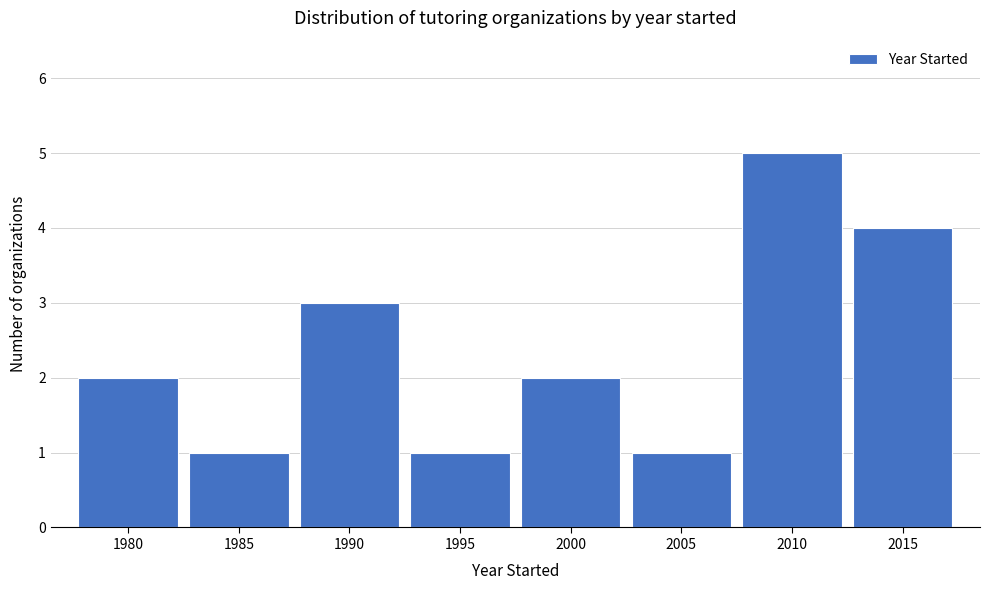

Reading left to right, what are all the values shown in this chart?

1980=2	1985=1	1990=3	1995=1	2000=2	2005=1	2010=5	2015=4